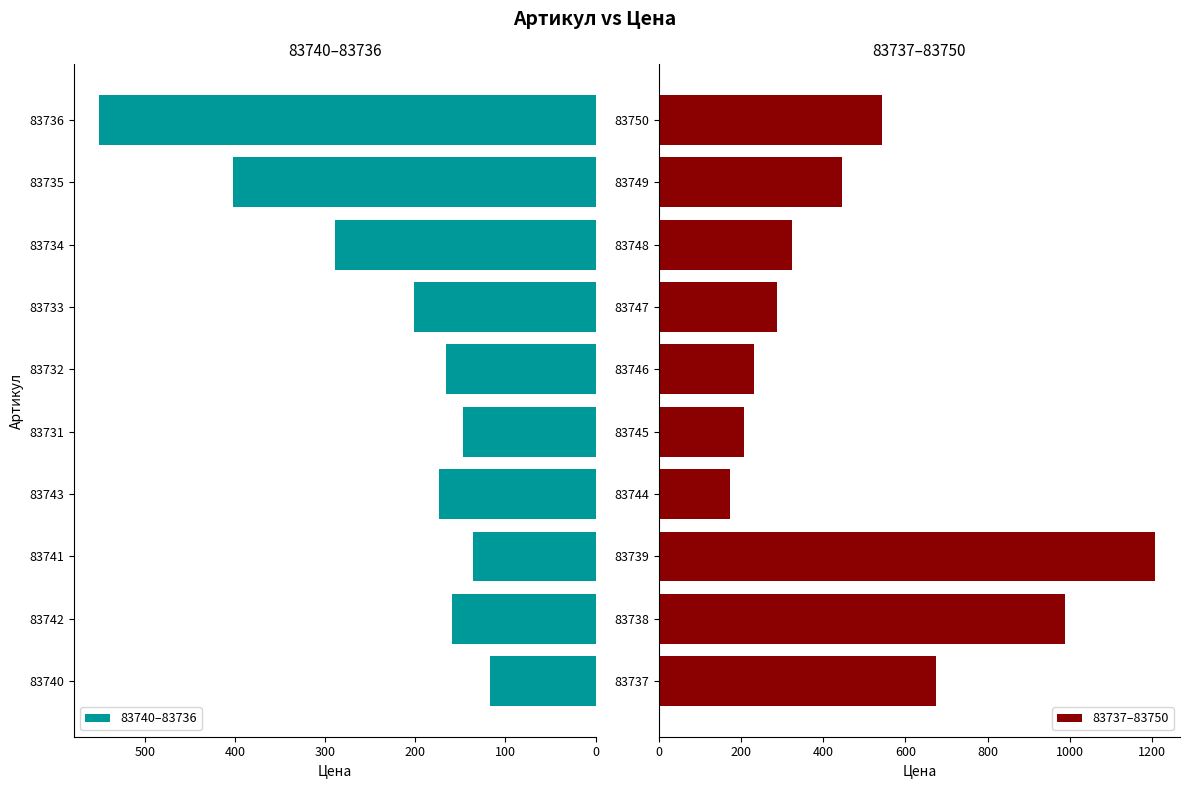

What is the value of the 83737–83750 bar at the 6th from the left?

232.8